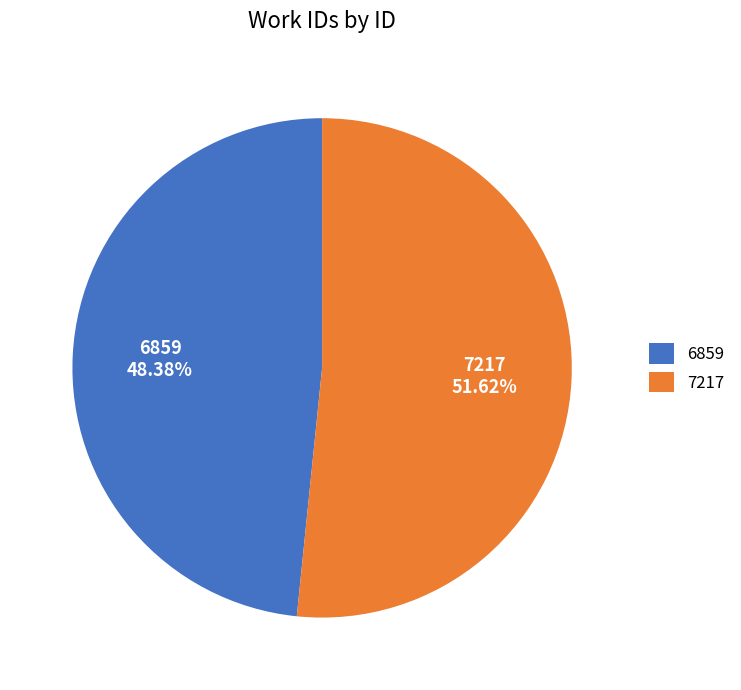

The 7217 slice represents 52% of the pie. True or false?

True